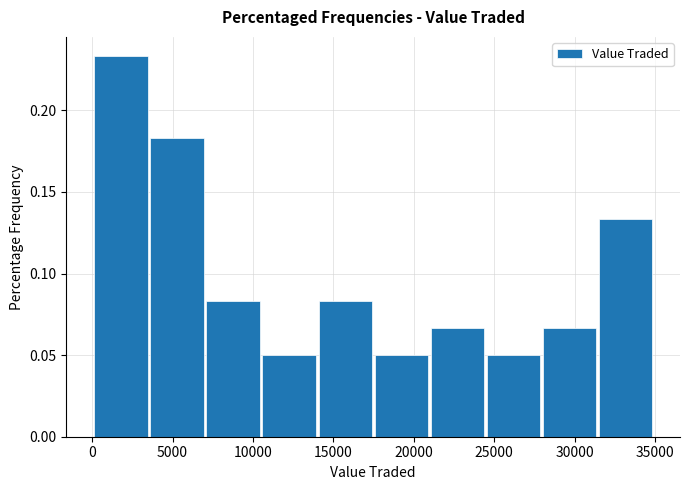

Which range on the x-axis has the tallest bar?

0 to 3500